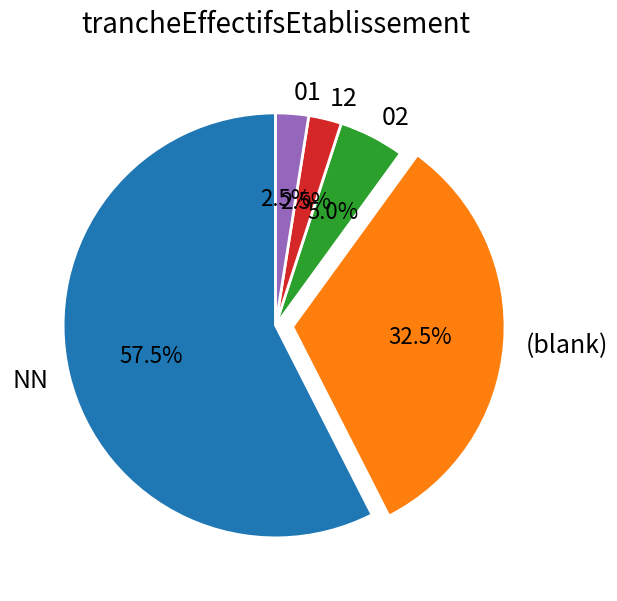

How much of the chart is everything except (blank)?

67.5%